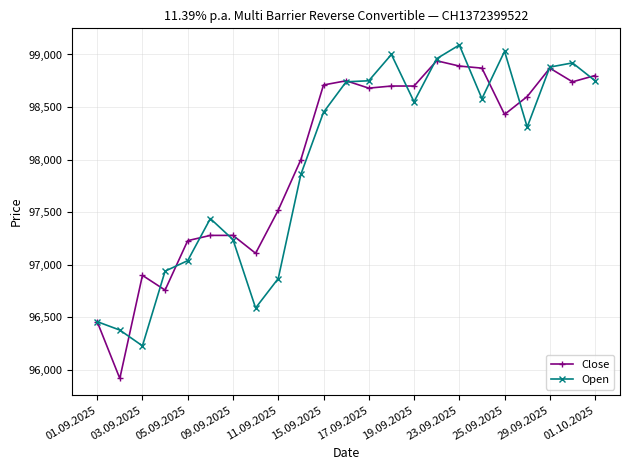

At how many categories does at least one series exceed 98053?

13